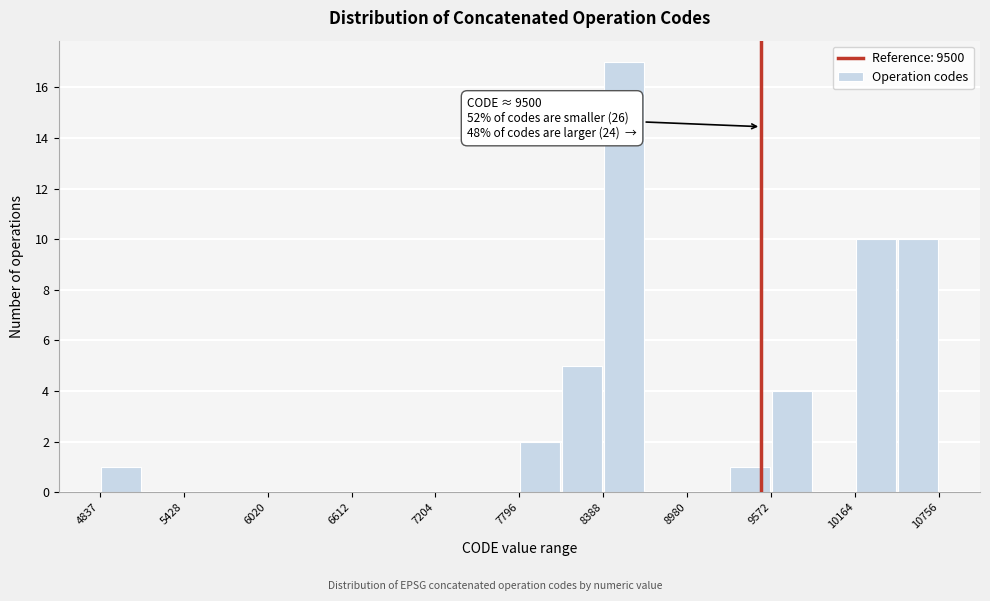

Around what value on the x-axis is the tallest bar? Give the approximate position of its centre, as read against the axis.

8500